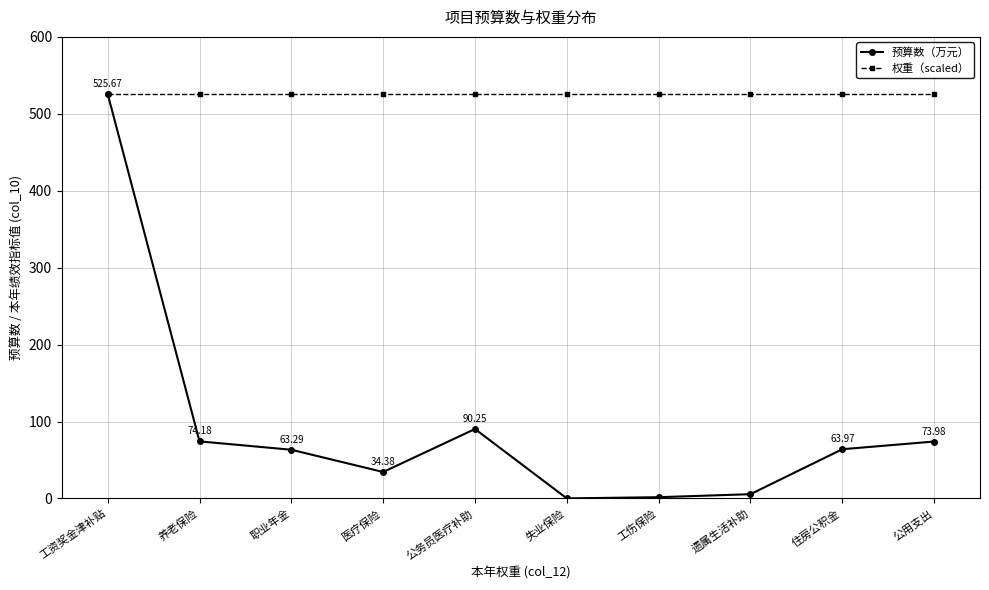

Rank the series by their average value, from lowest to highest.

预算数（万元）, 权重（scaled）